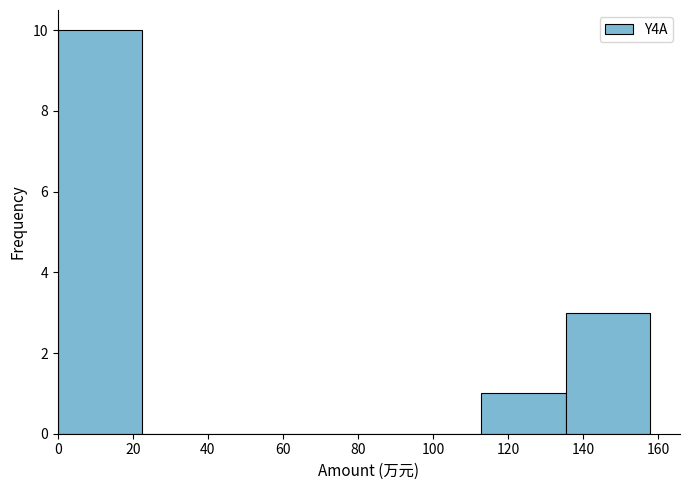

Reading left to right, transcribe this chart: for each bar, give the range it covers on the x-axis and its height. Neither the bar edges nor the heights are printed on the chart, so give them approximately, as read against the axes.

0 to 22: 10
22 to 46: 0
46 to 68: 0
68 to 90: 0
90 to 112: 0
112 to 136: 1
136 to 158: 3